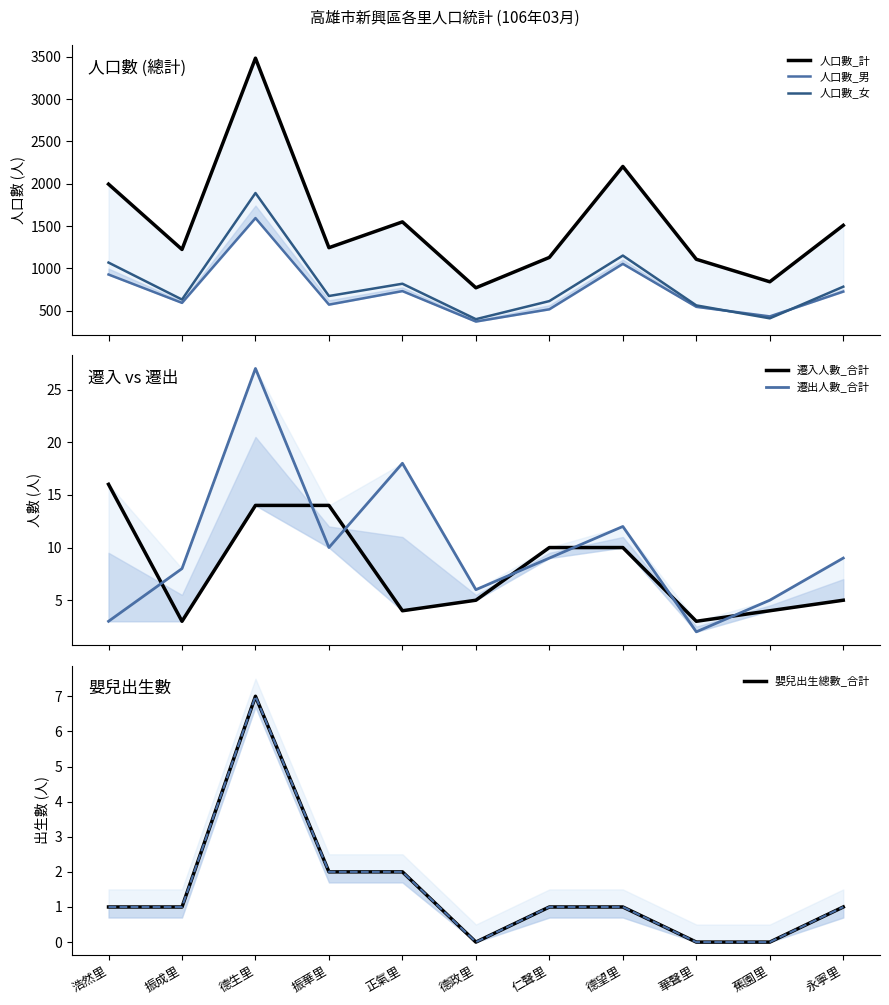

List the labels in order of 人口數_女 value, smallest first.

德政里, 蕉園里, 華聲里, 仁聲里, 振成里, 振華里, 永寧里, 正氣里, 浩然里, 德望里, 德生里